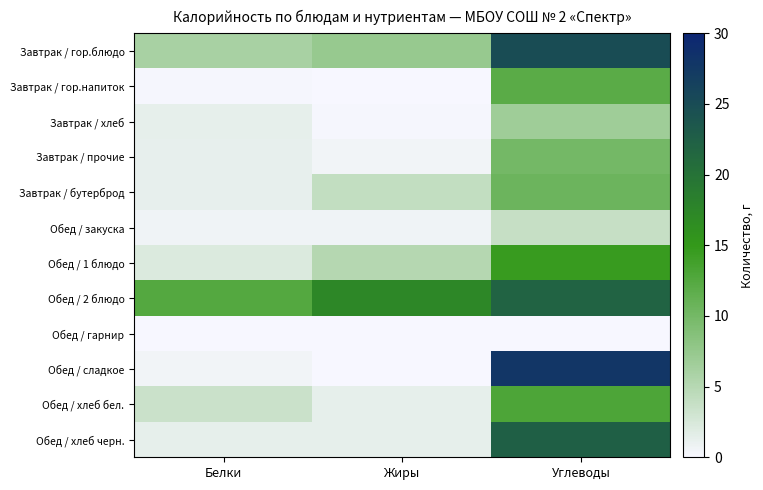

Reading right to left, what are all the values shown in this chart?

Завтрак / гор.блюдо: Углеводы=24.9	Жиры=7.3	Белки=6.0
Завтрак / гор.напиток: Углеводы=12.0	Жиры=0.0	Белки=0.1
Завтрак / хлеб: Углеводы=6.7	Жиры=0.2	Белки=1.3
Завтрак / прочие: Углеводы=10.0	Жиры=0.5	Белки=1.2
Завтрак / бутерброд: Углеводы=10.6	Жиры=4.0	Белки=1.3
Обед / закуска: Углеводы=3.8	Жиры=0.6	Белки=0.7
Обед / 1 блюдо: Углеводы=14.6	Жиры=5.1	Белки=2.1
Обед / 2 блюдо: Углеводы=22.0	Жиры=17.3	Белки=12.5
Обед / гарнир: Углеводы=0.0	Жиры=0.0	Белки=0.0
Обед / сладкое: Углеводы=27.9	Жиры=0.0	Белки=0.6
Обед / хлеб бел.: Углеводы=13.0	Жиры=1.3	Белки=3.5
Обед / хлеб черн.: Углеводы=22.4	Жиры=1.4	Белки=1.4